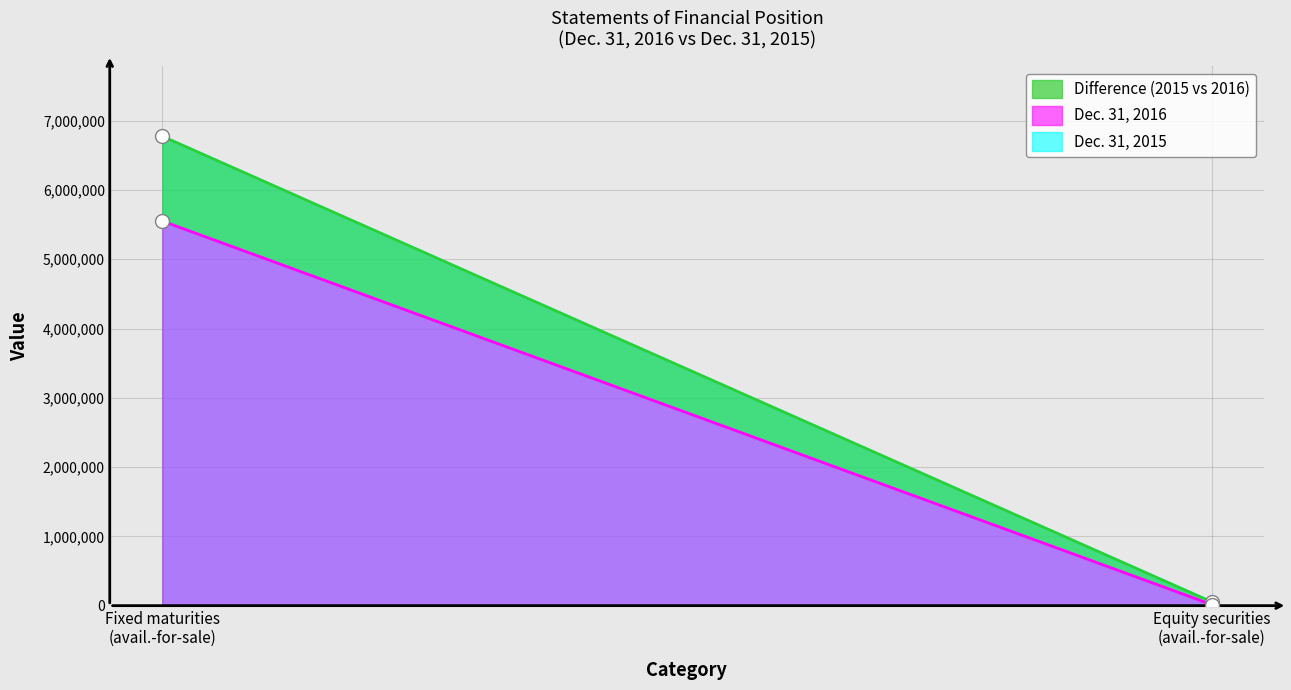

Reading left to right, what are all the values shown in this chart?

Dec. 31, 2016: Fixed maturities, available-for-sale=5552911	Equity securities, available-for-sale=16390
Dec. 31, 2015: Fixed maturities, available-for-sale=6775806	Equity securities, available-for-sale=54609